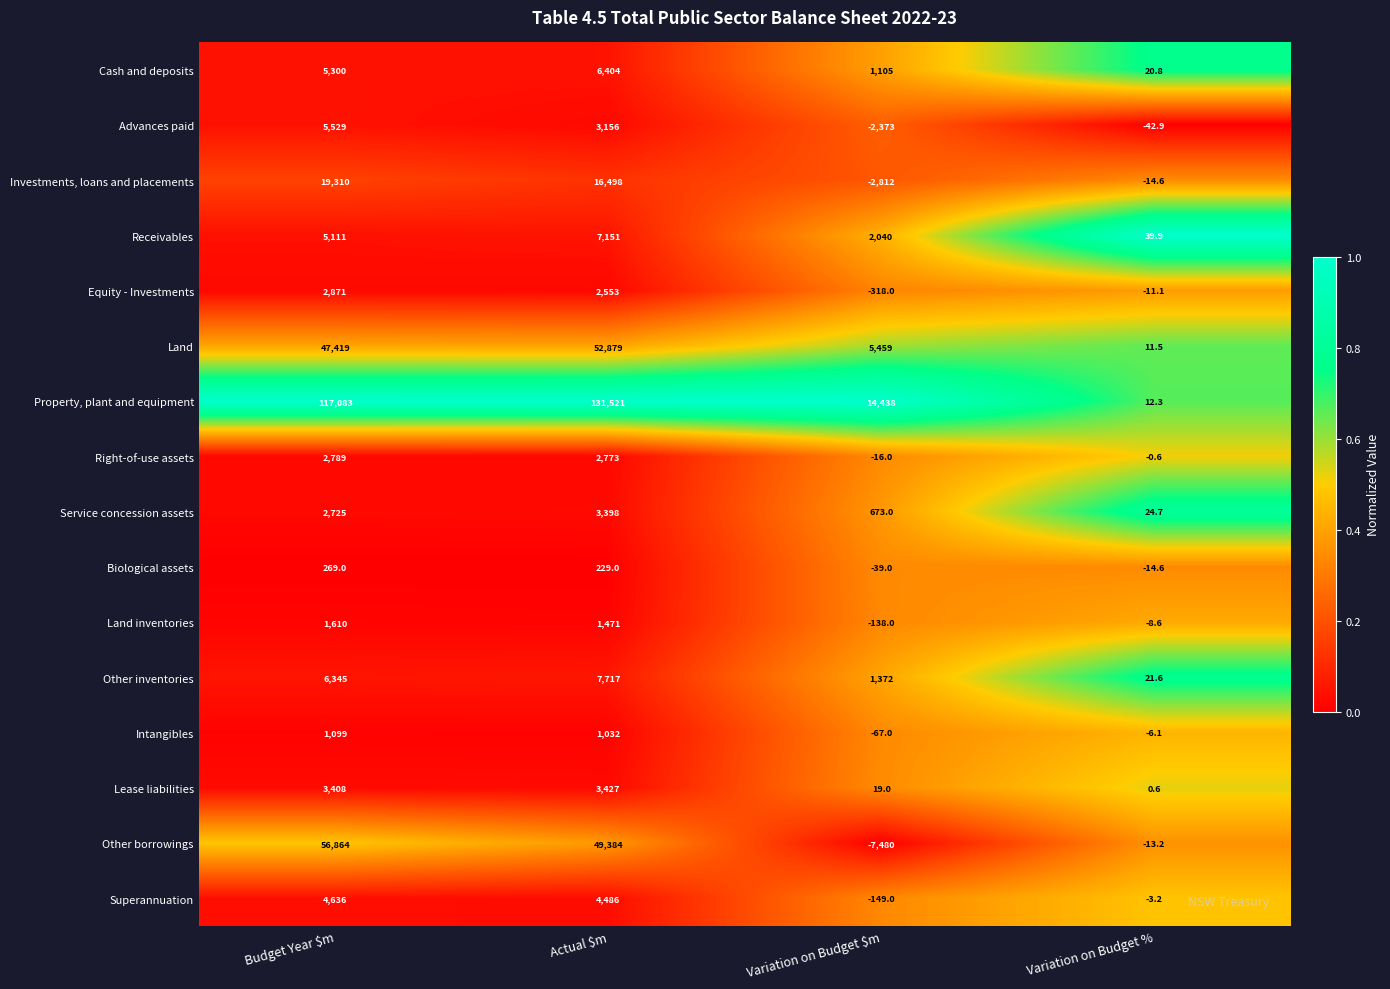

Is it true that Cash and deposits equals 20.8 at Variation on Budget %?

True